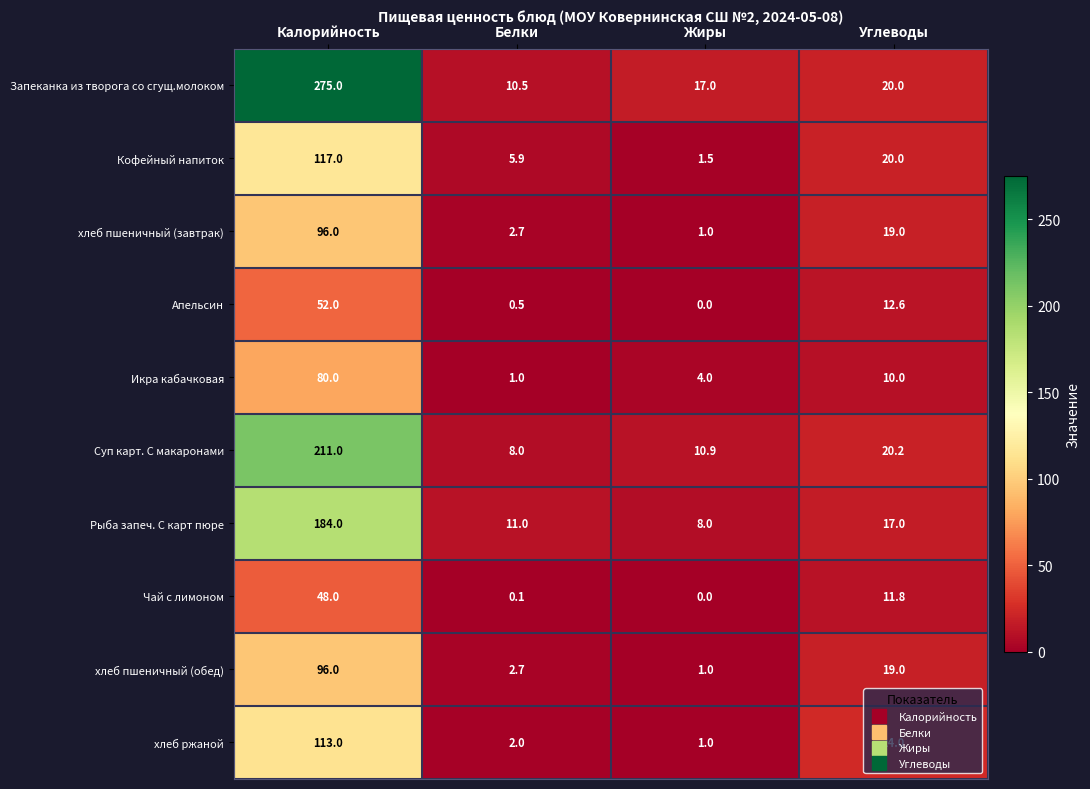

True or false: Икра кабачковая has a value of 1.7 at Белки.

False